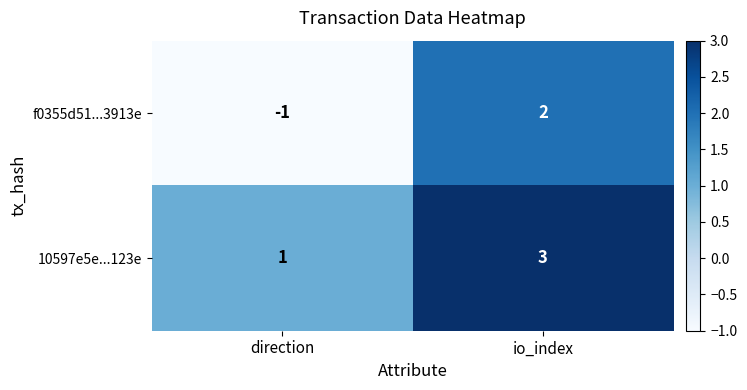

Where is 10597e5e...123e nearest to the value 2?

direction